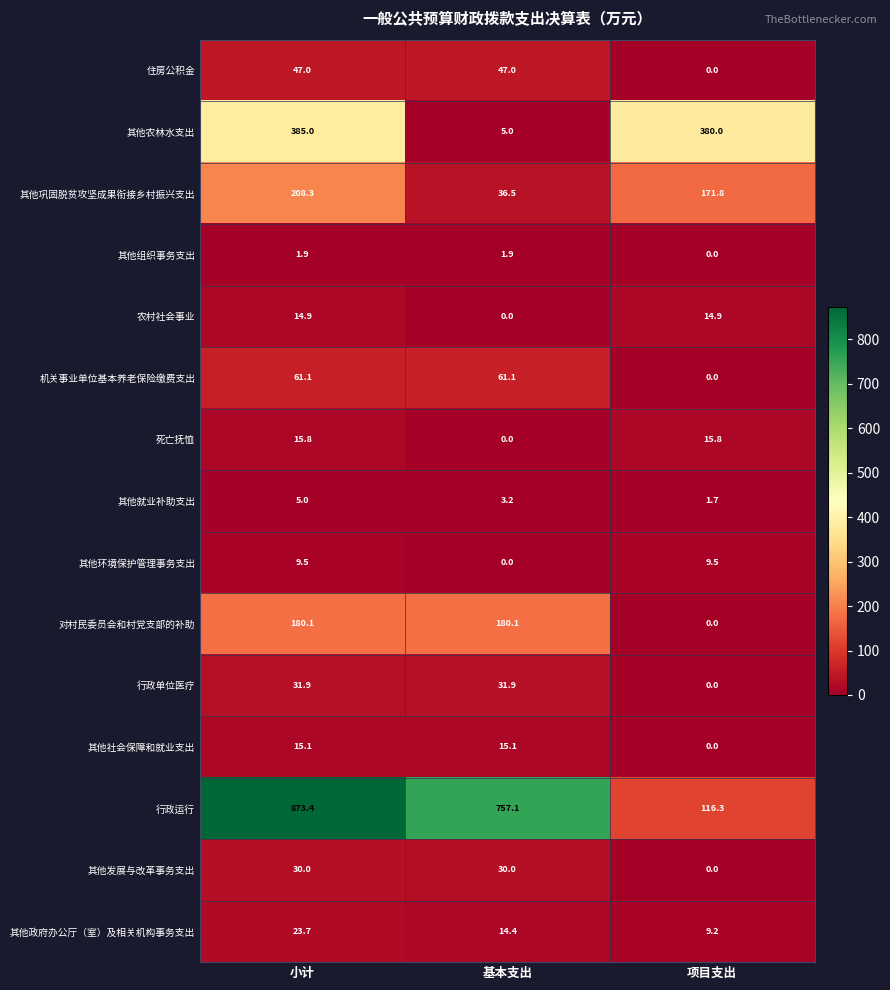

The 死亡抚恤 series shows 0.0 at 基本支出. True or false?

True